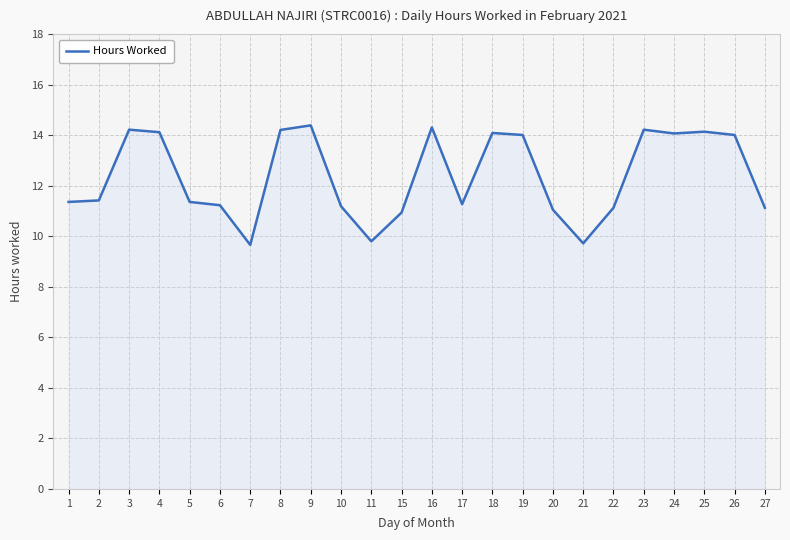

What is the difference between the values at 4 and 5?

2.8